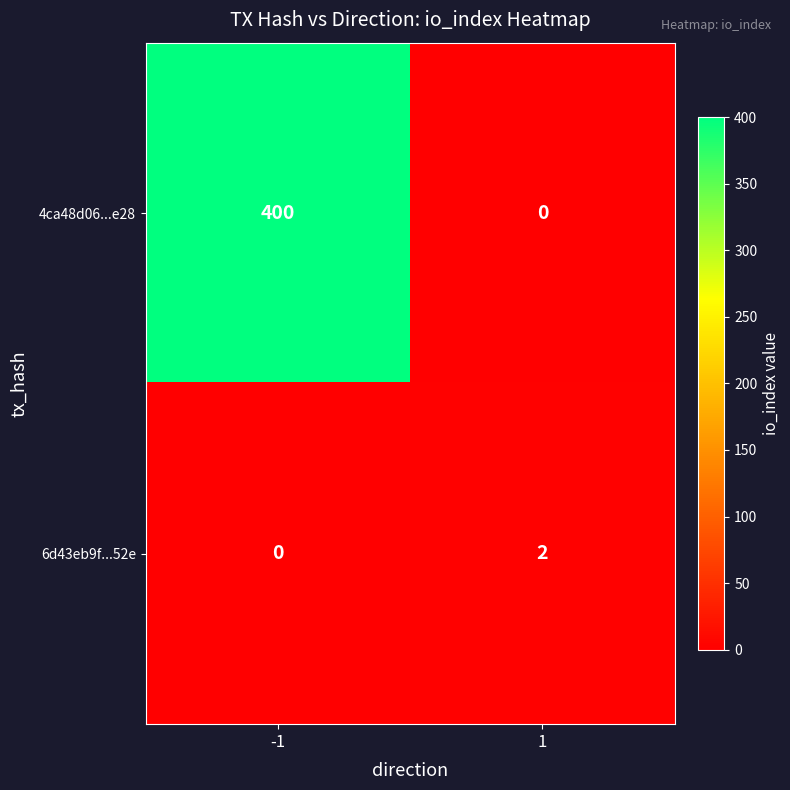

Is the value of 6d43eb9f...52e at -1 greater than the value of 4ca48d06...e28 at -1?

No